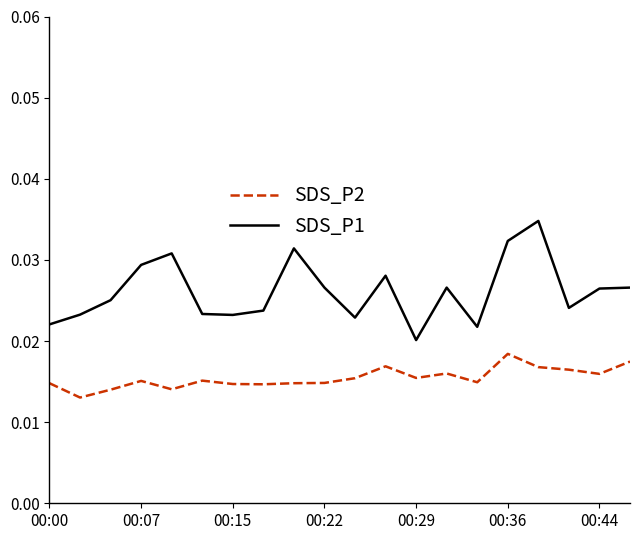

Which series has the largest total across all categories?

SDS_P1